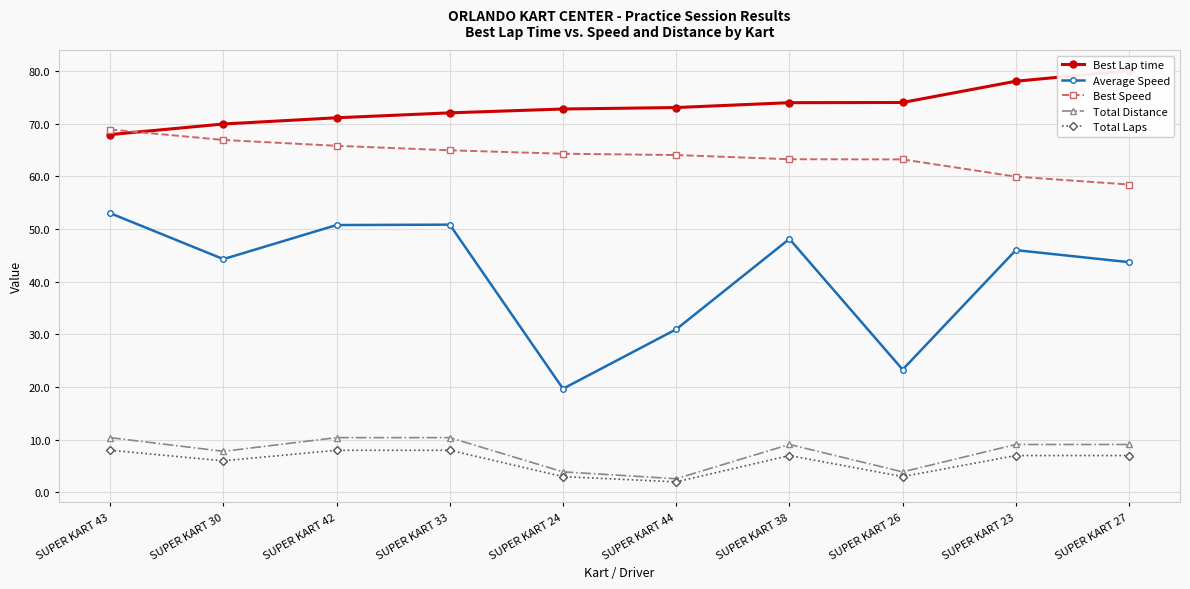

Which series has the widest spread of values?

Average Speed